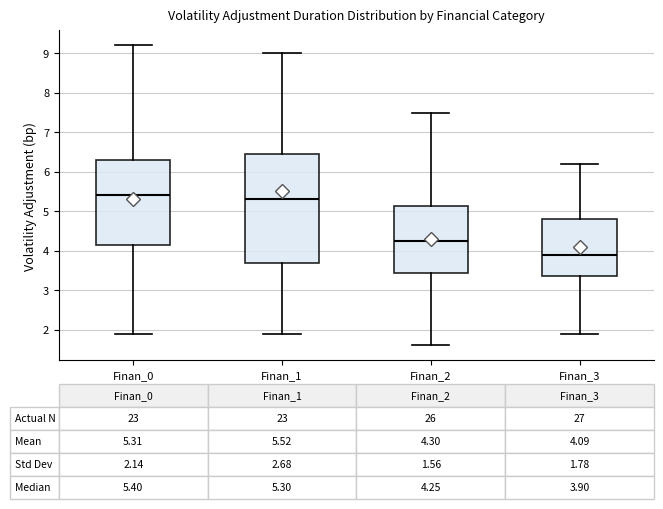

Comparing the boxes themselves (not the whiskers), which one is the tallest?

Finan_1